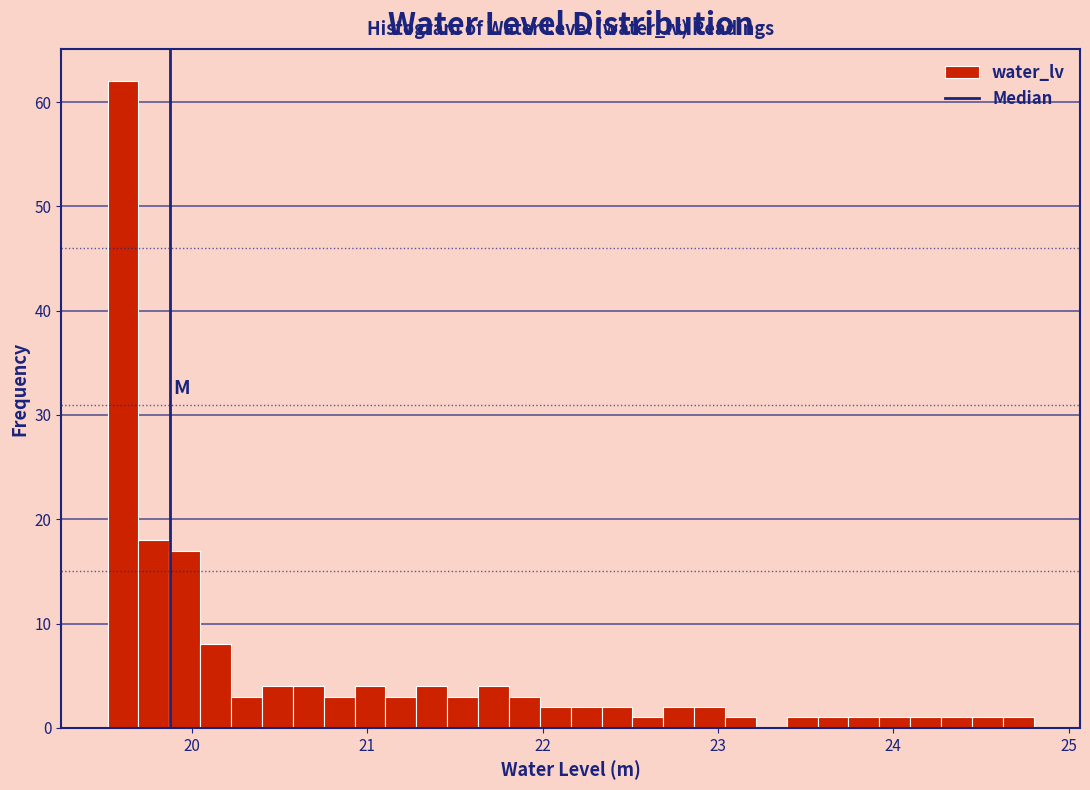

Around what value on the x-axis is the tallest bar? Give the approximate position of its centre, as read against the axis.

19.6